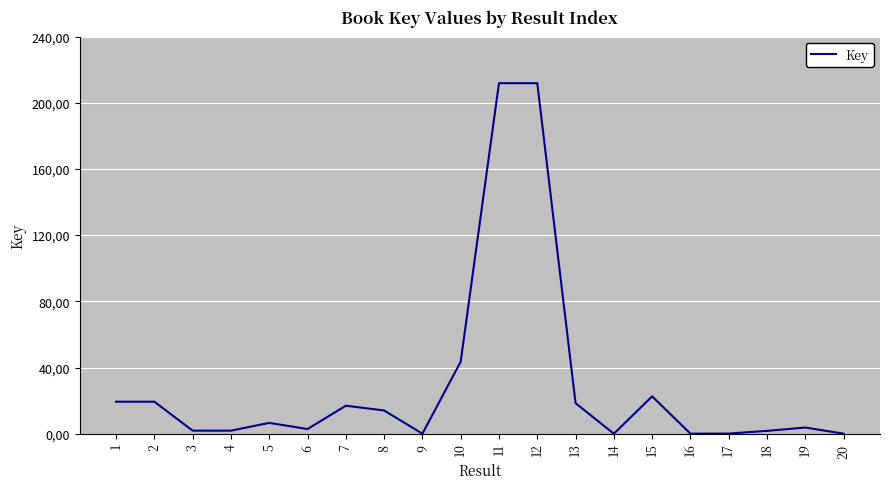

At which category does the data reach its first local peak?

5